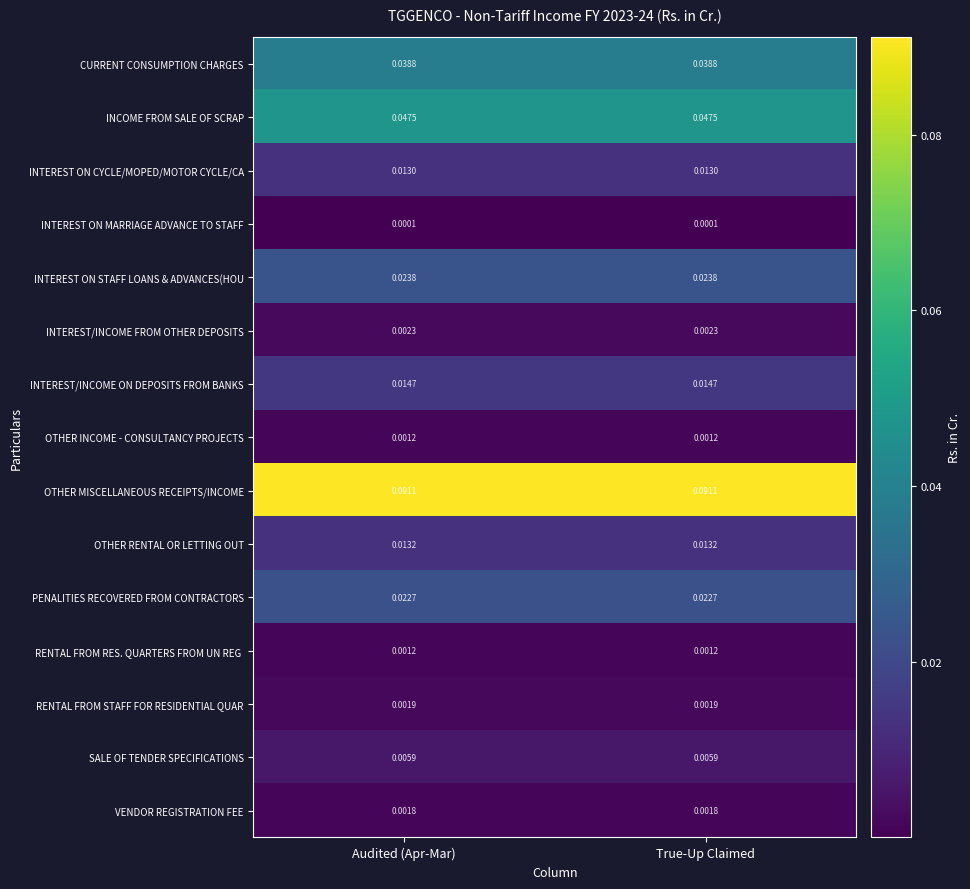

Is the value of INTEREST/INCOME ON DEPOSITS FROM BANKS at Audited (Apr-Mar) greater than the value of OTHER INCOME - CONSULTANCY PROJECTS at Audited (Apr-Mar)?

Yes